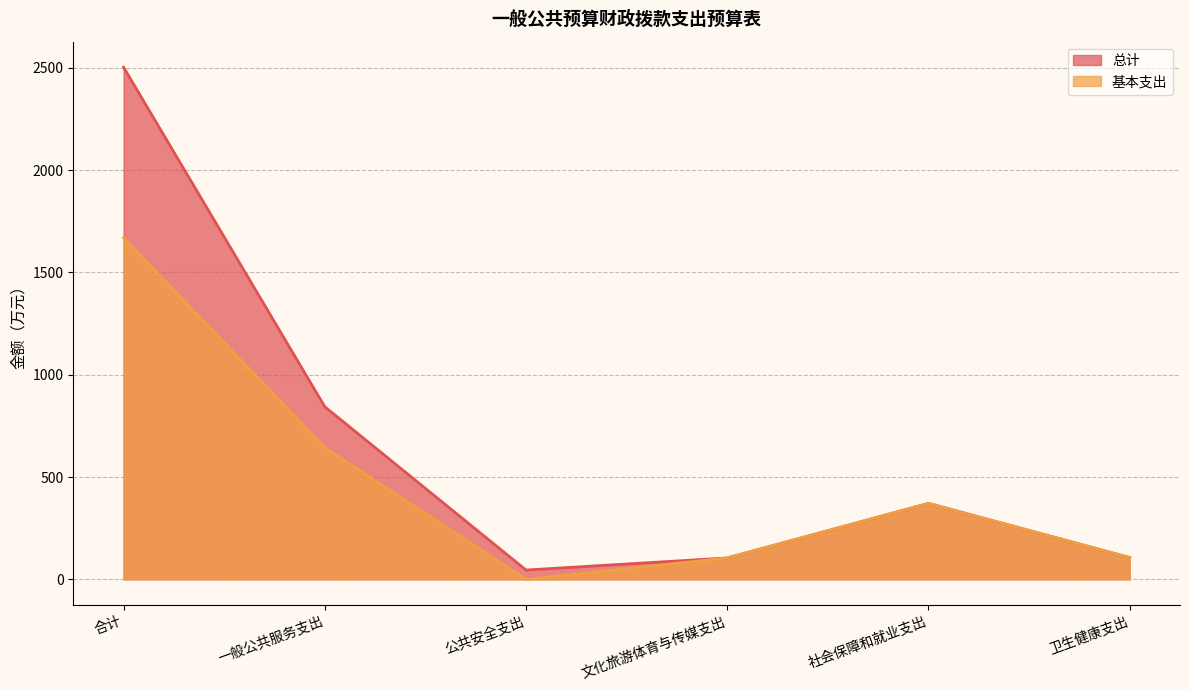

What are all the series names shown in the legend?

总计, 基本支出